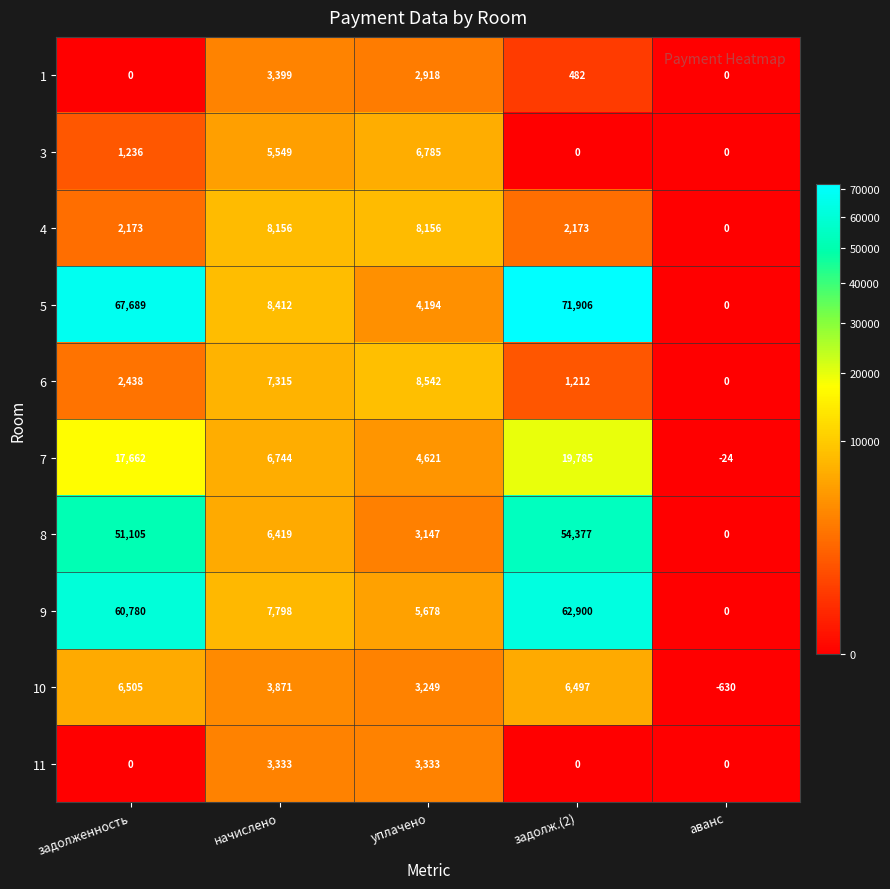

List the series in order of their peak value, highest first.

5, 9, 8, 7, 6, 4, 3, 10, 1, 11